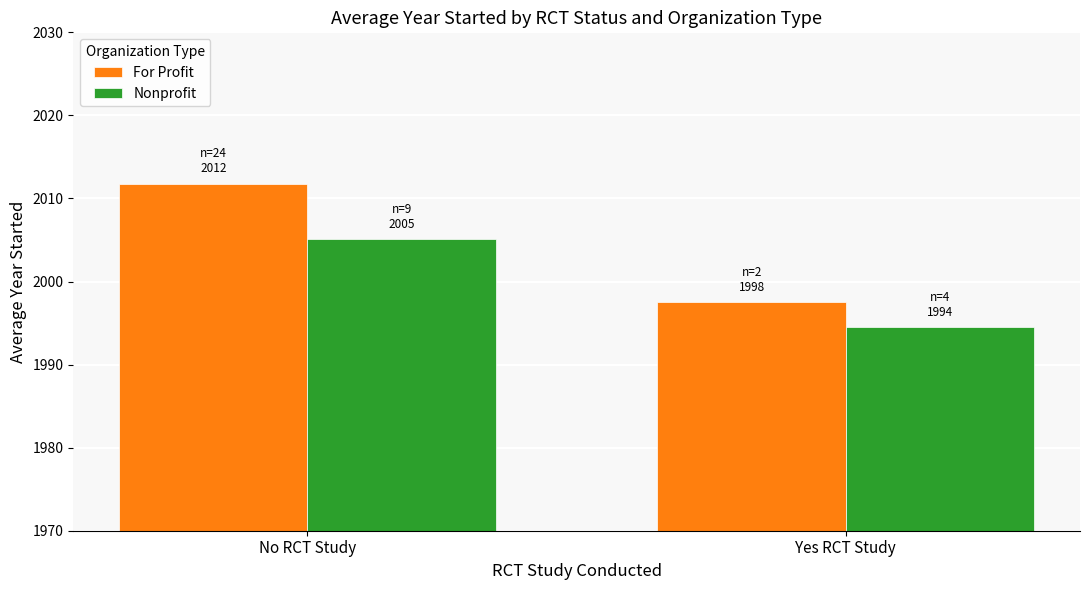

List the series in order of their peak value, lowest first.

Nonprofit, For Profit